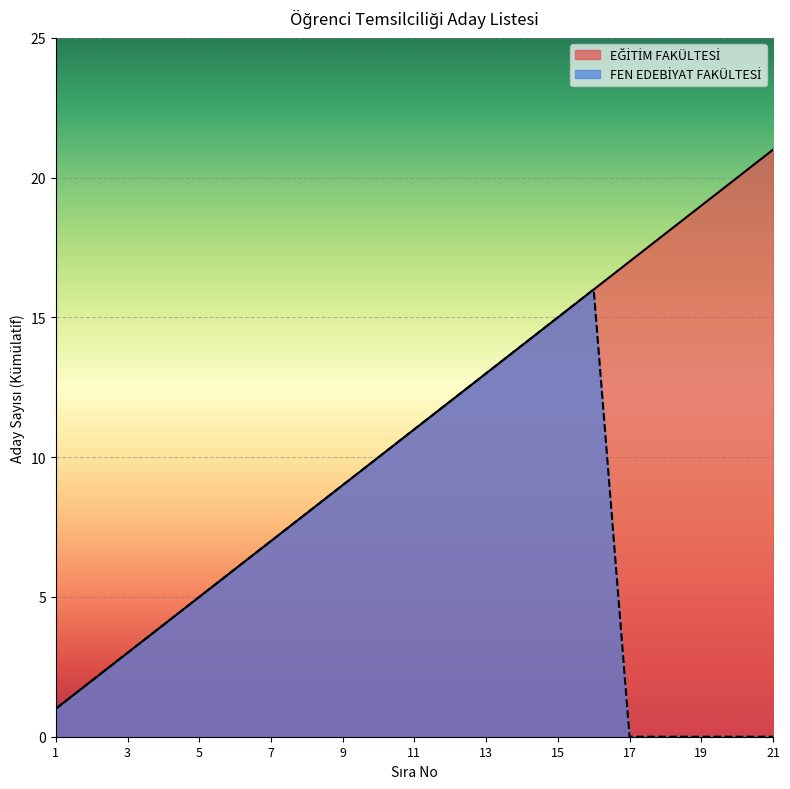

Which series has the largest total across all categories?

EĞİTİM FAKÜLTESİ